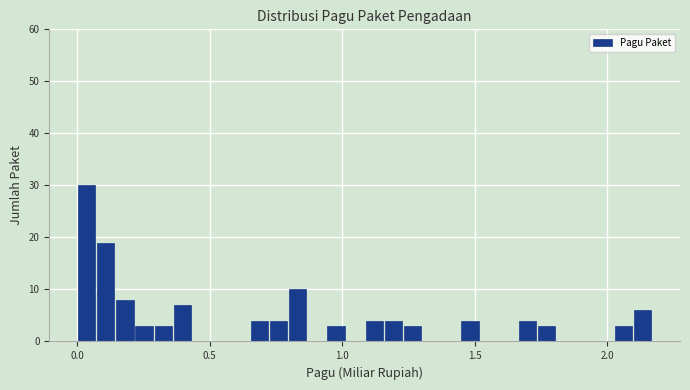

Read against the x-axis, roughly where is the centre of the tallest bar?

0.05